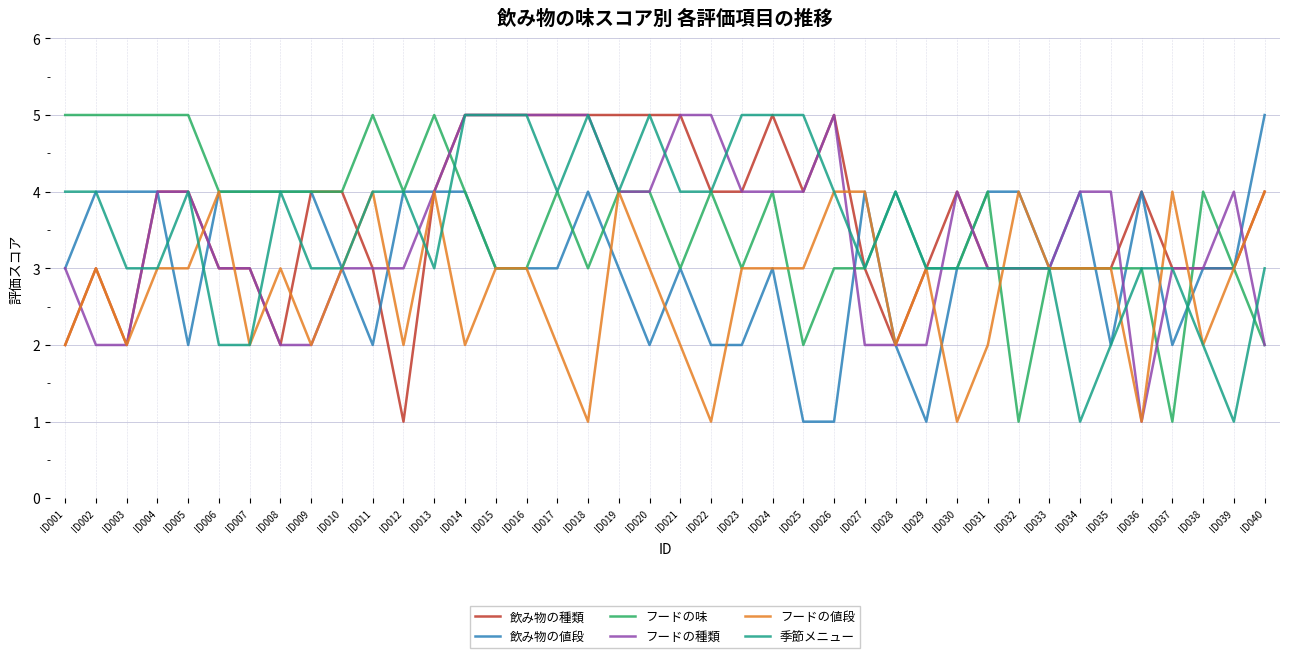

At which category is the sum across all series the highest?

ID014